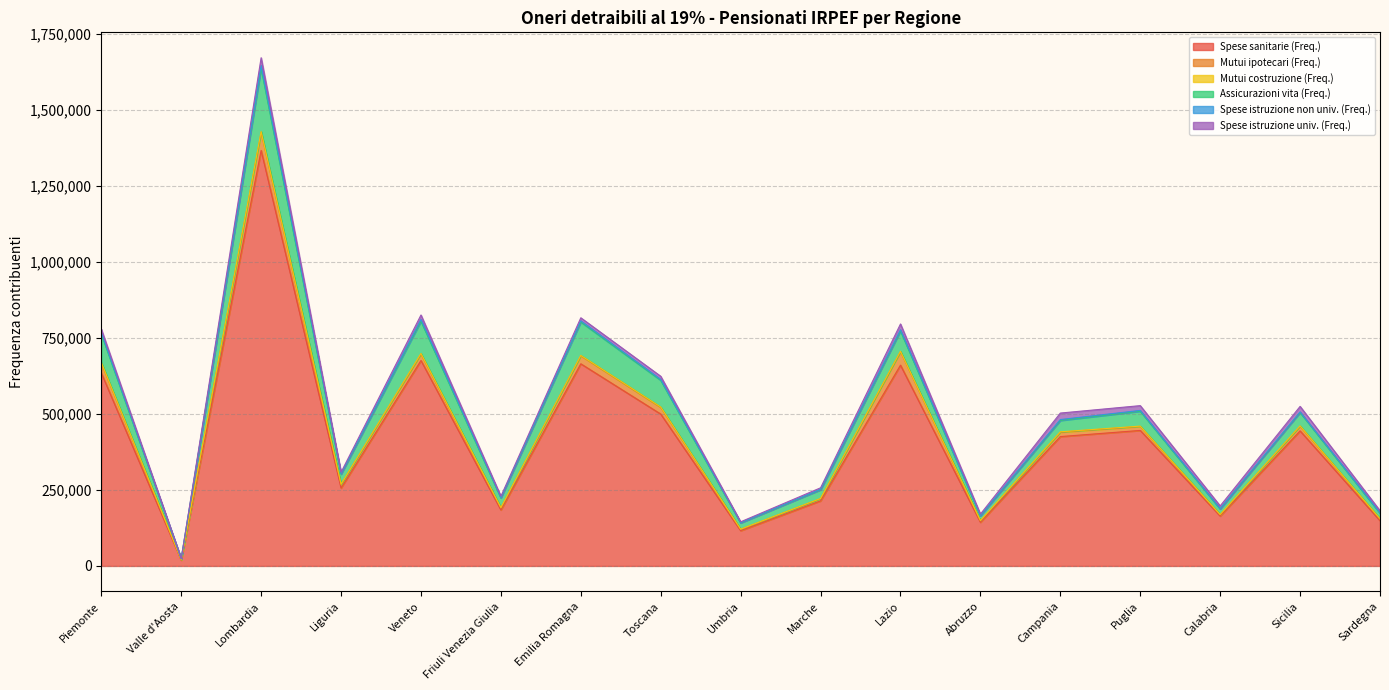

True or false: Spese istruzione univ. (Freq.) and Mutui costruzione (Freq.) cross at least once.

False